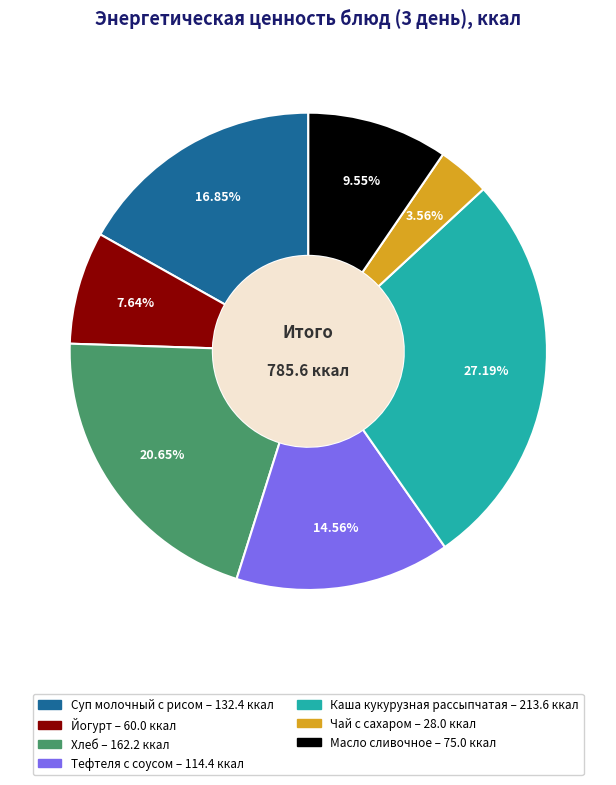

Approximately how many times larger is the value at Чай с сахаром compared to Масло сливочное?

0.4